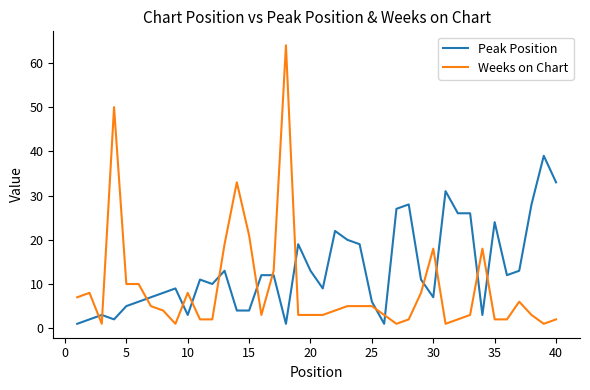

Which series has the widest spread of values?

Weeks on Chart